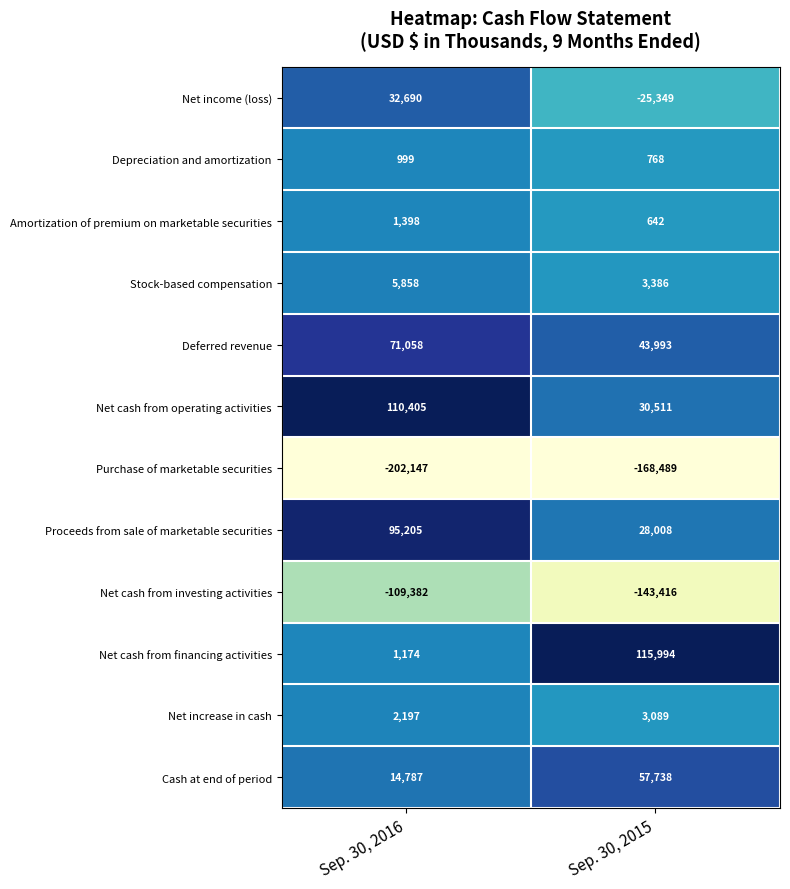

List the series in order of their peak value, highest first.

Net cash from financing activities, Net cash from operating activities, Proceeds from sale of marketable securities, Deferred revenue, Cash at end of period, Net income (loss), Stock-based compensation, Net increase in cash, Amortization of premium on marketable securities, Depreciation and amortization, Net cash from investing activities, Purchase of marketable securities